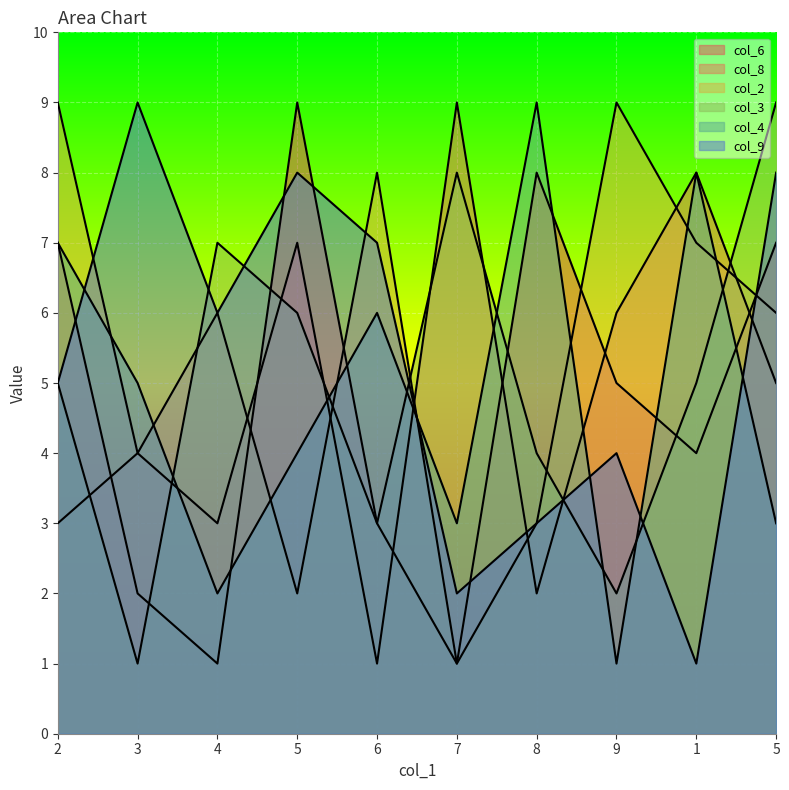

What is the label of the 2nd point from the left?

3